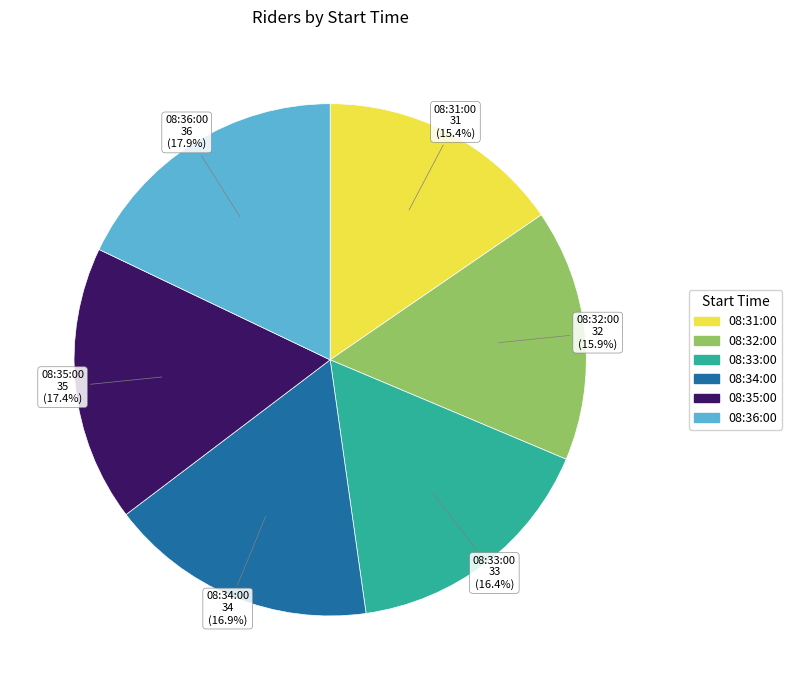

Is there any slice that represents more than half of the pie?

No